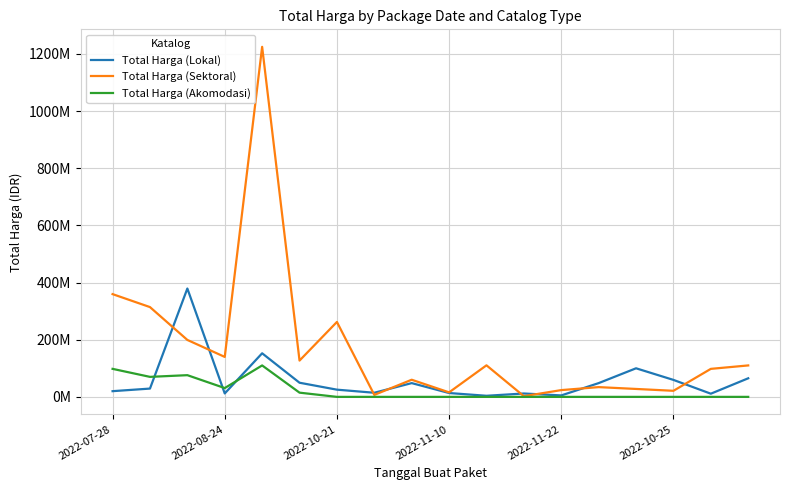

Reading left to right, list all the values displayed in this chart.

Total Harga (Lokal): 19950000	29000000	379075000	12000000	152477000	49478000	25200000	14400000	48140000	13442000	3825000	11800000	5093000	48140000	100000000	59375000	11100000	65000000
Total Harga (Sektoral): 359500000	314121780	199200000	139800000	1224682000	127000000	262118150	6936000	59935000	15787200	110389990	2395750	23680800	34132505	27720000	21231000	98000000	110000000
Total Harga (Akomodasi): 98000000	70000000	75920000	30800000	110000000	14750000	0	0	0	0	0	0	0	0	0	0	0	0